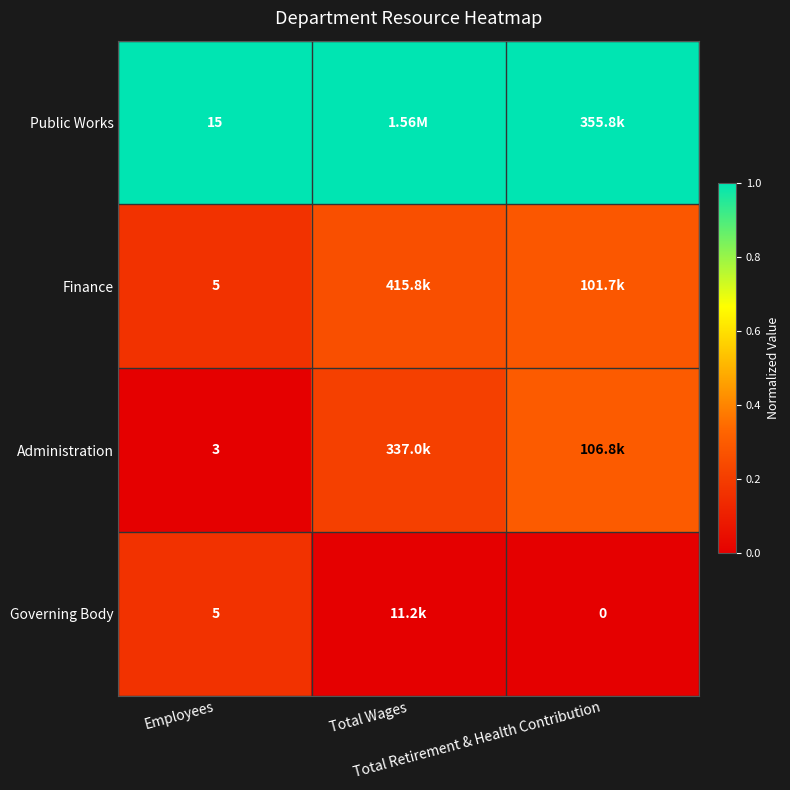

List the labels in order of Public Works value, smallest first.

Employees, Total Wages, Total Retirement & Health Contribution